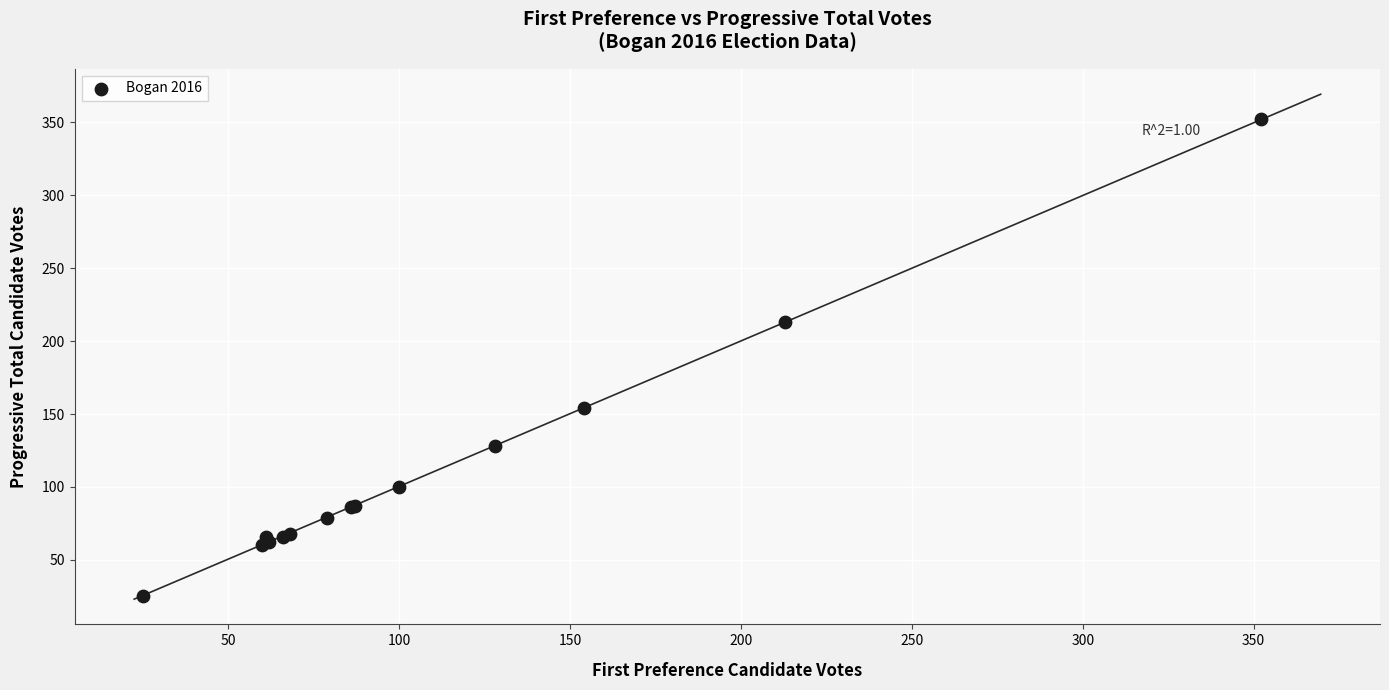

What Y value in the scatter plot is closest to 188?

213